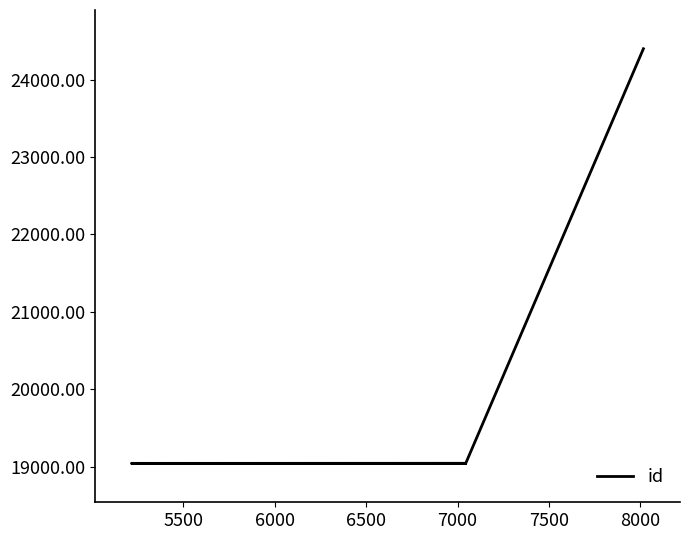

What is the value of the 4th point from the left?

19047